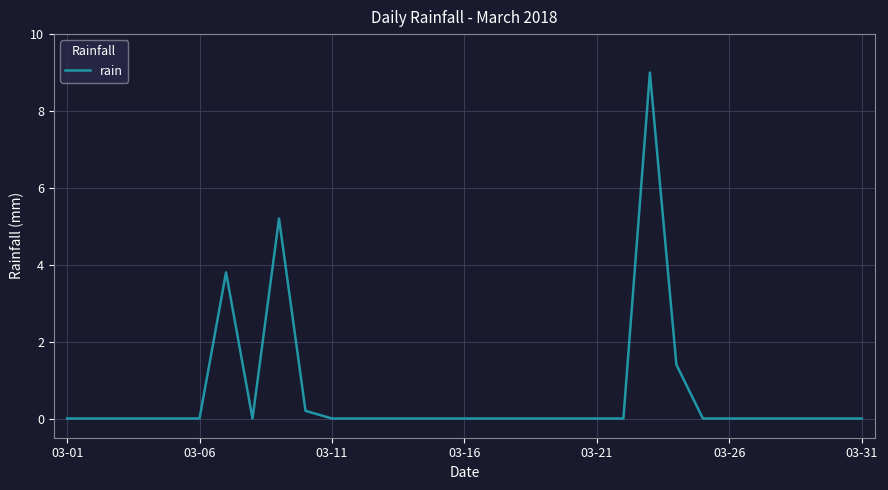

What is the difference between the maximum and minimum values?

9.0